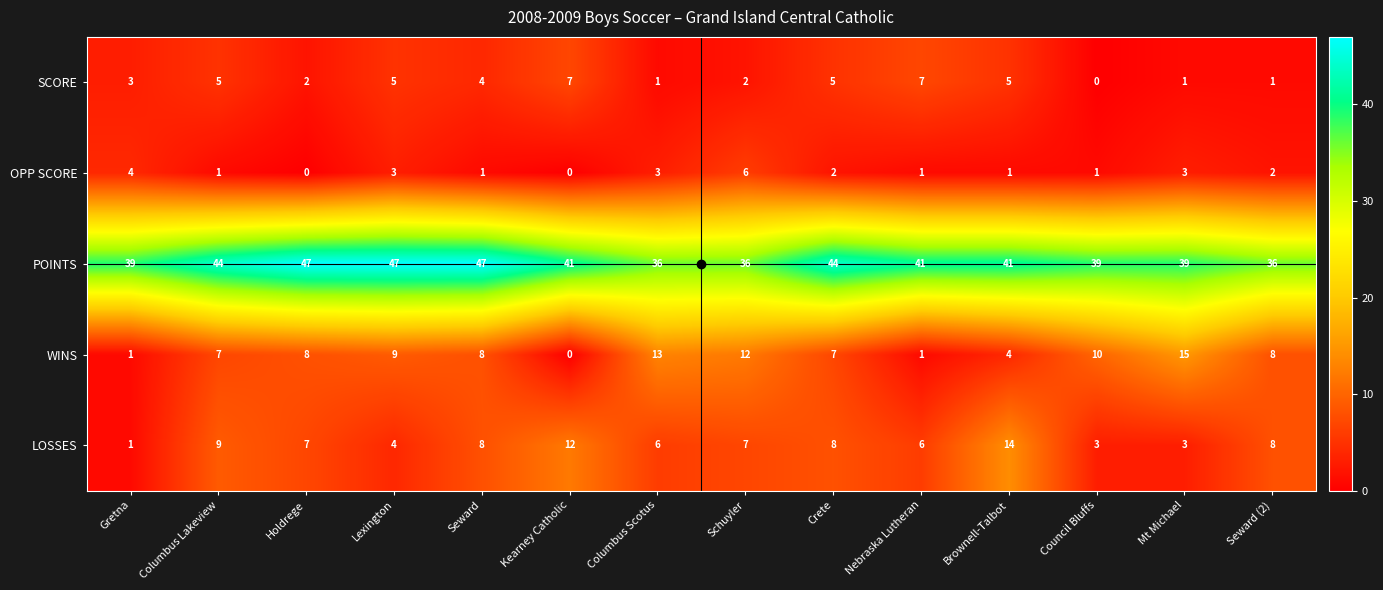

Rank the series by their maximum value, from highest to lowest.

POINTS, WINS, LOSSES, SCORE, OPP SCORE